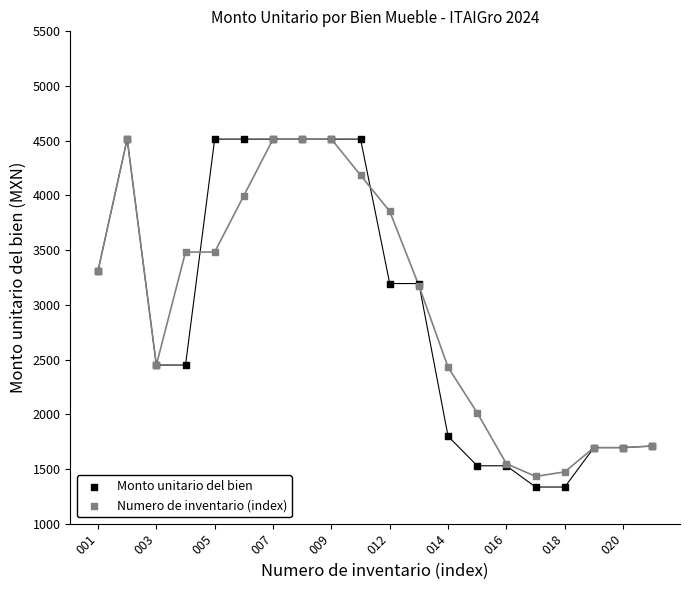

What are all the series names shown in the legend?

Monto unitario del bien, Numero de inventario (index)